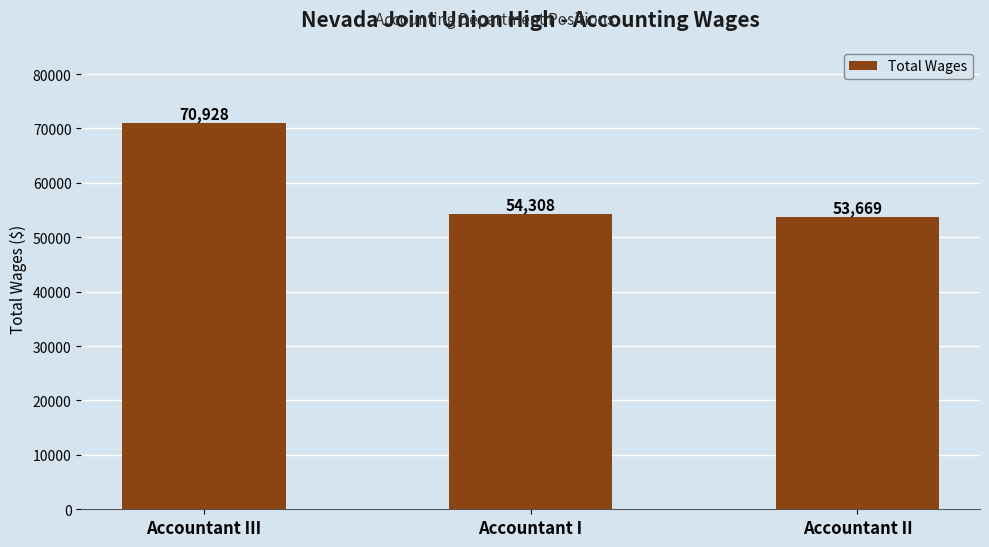

Reading left to right, extract all data points from this chart.

Accountant III=70928	Accountant I=54308	Accountant II=53669